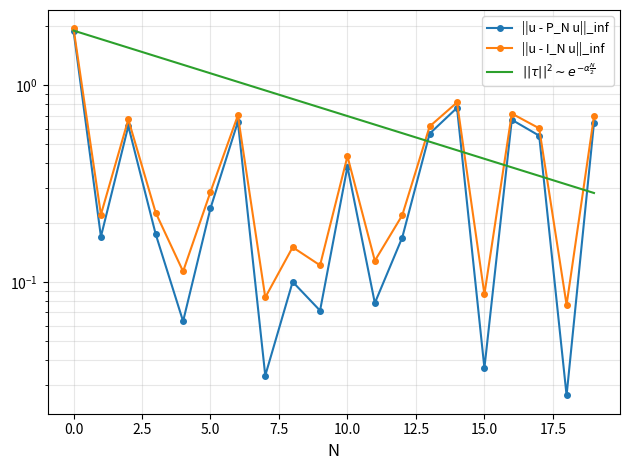

The ||u - I_N u||_inf series shows 0.4 at 2.5. True or false?

False